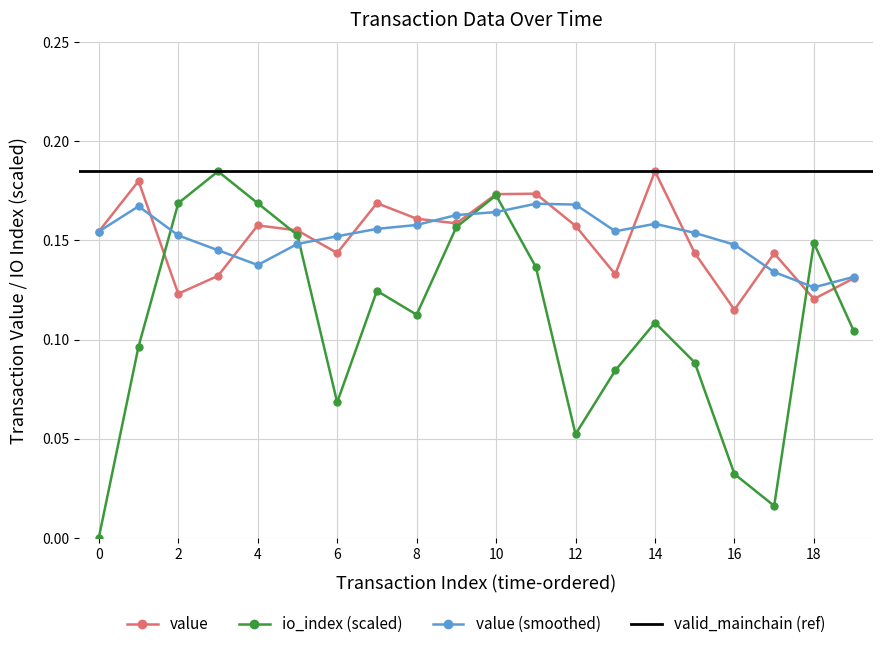

At which category does value reach its first local valley?

2